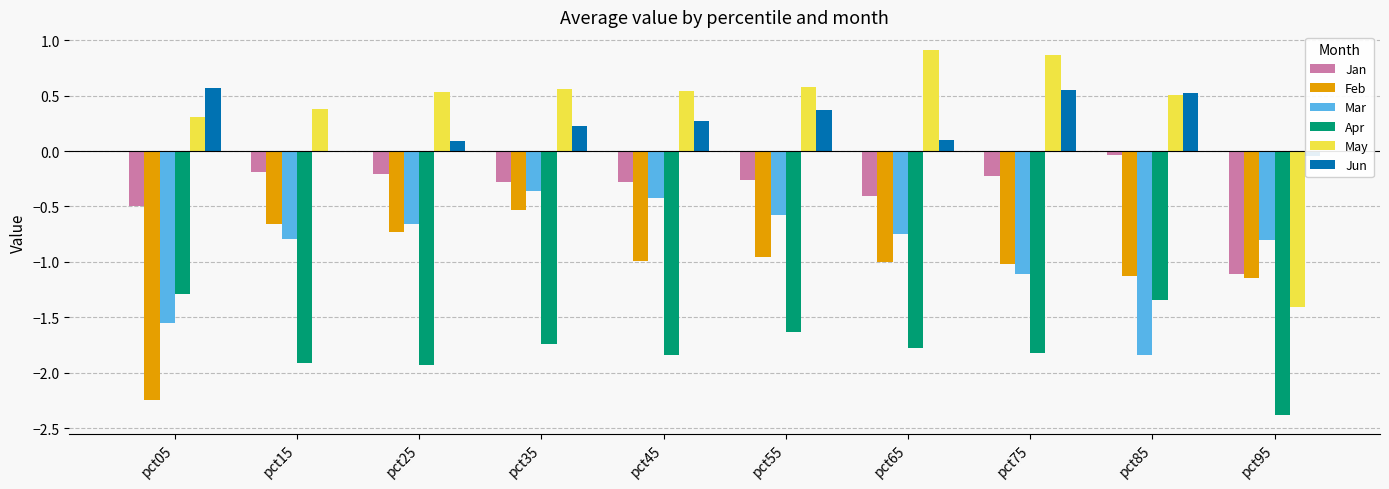

At pct25, list the series in order from smallest to largest.

Apr, Feb, Mar, Jan, Jun, May